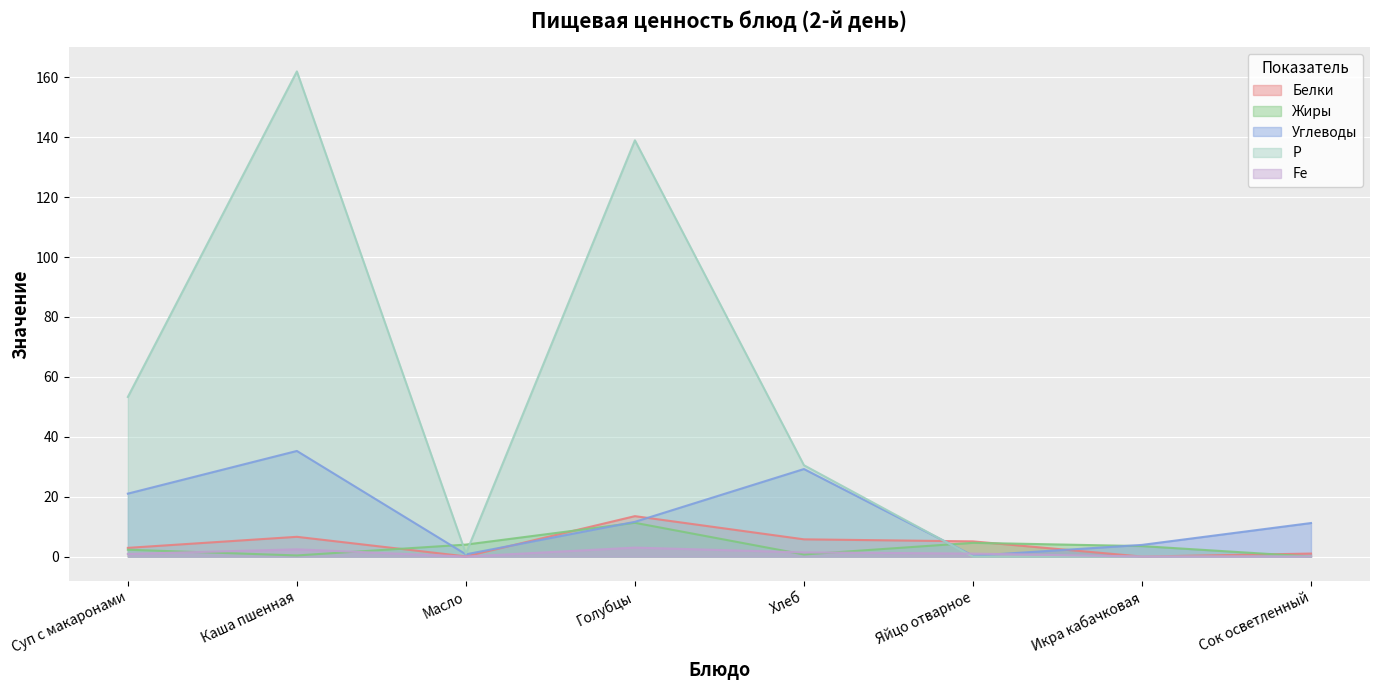

Rank the categories by Р value from highest to lowest.

Каша пшенная, Голубцы, Суп с макаронами, Хлеб, Масло, Яйцо отварное, Икра кабачковая, Сок осветленный